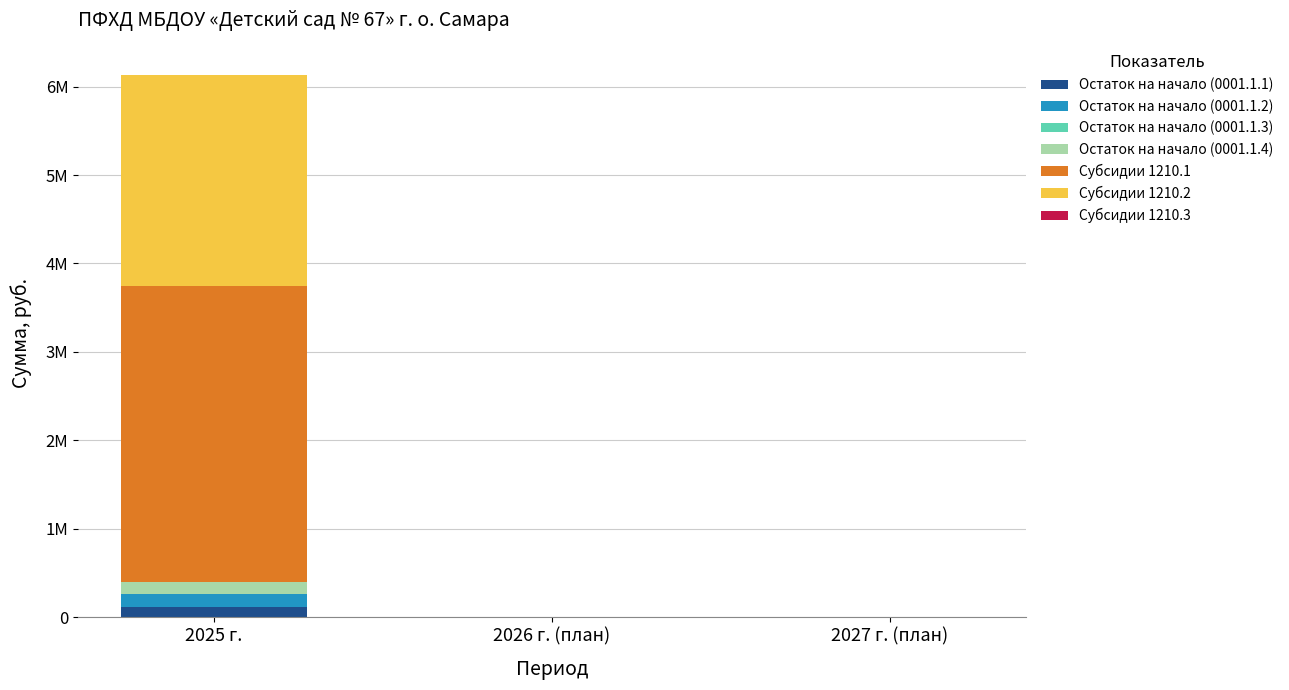

How many bars are there in total?

15